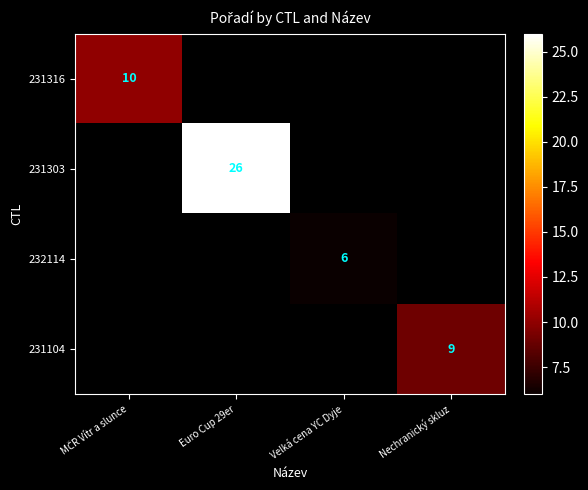

The 231303 series shows 35 at Euro Cup 29er. True or false?

False